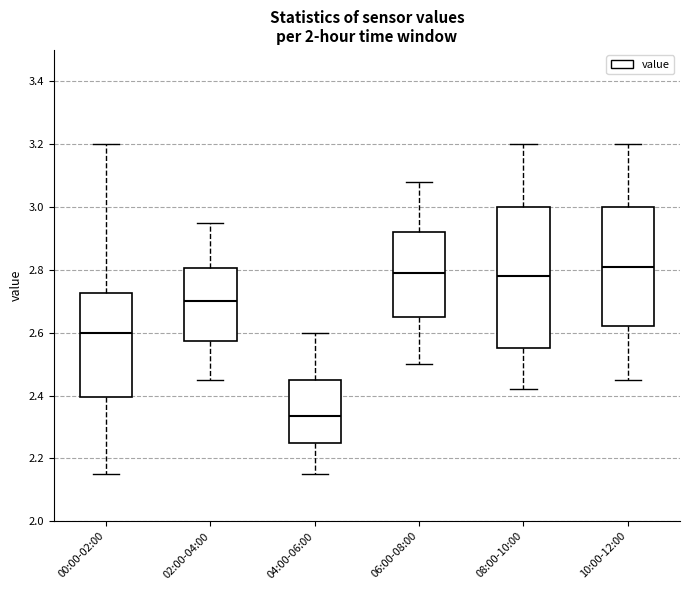

Reading left to right, read every box against the y-axis: the position of its median line, the range the box covers, and the ends of its whiskers. The values are not printed on the chart, so give them approximately, as read against the axis.

00:00-02:00: median 2.60, box 2.40 to 2.72, whiskers 2.16 to 3.20
02:00-04:00: median 2.70, box 2.58 to 2.80, whiskers 2.46 to 2.96
04:00-06:00: median 2.34, box 2.26 to 2.46, whiskers 2.16 to 2.60
06:00-08:00: median 2.80, box 2.66 to 2.92, whiskers 2.50 to 3.08
08:00-10:00: median 2.78, box 2.56 to 3.00, whiskers 2.42 to 3.20
10:00-12:00: median 2.82, box 2.62 to 3.00, whiskers 2.46 to 3.20